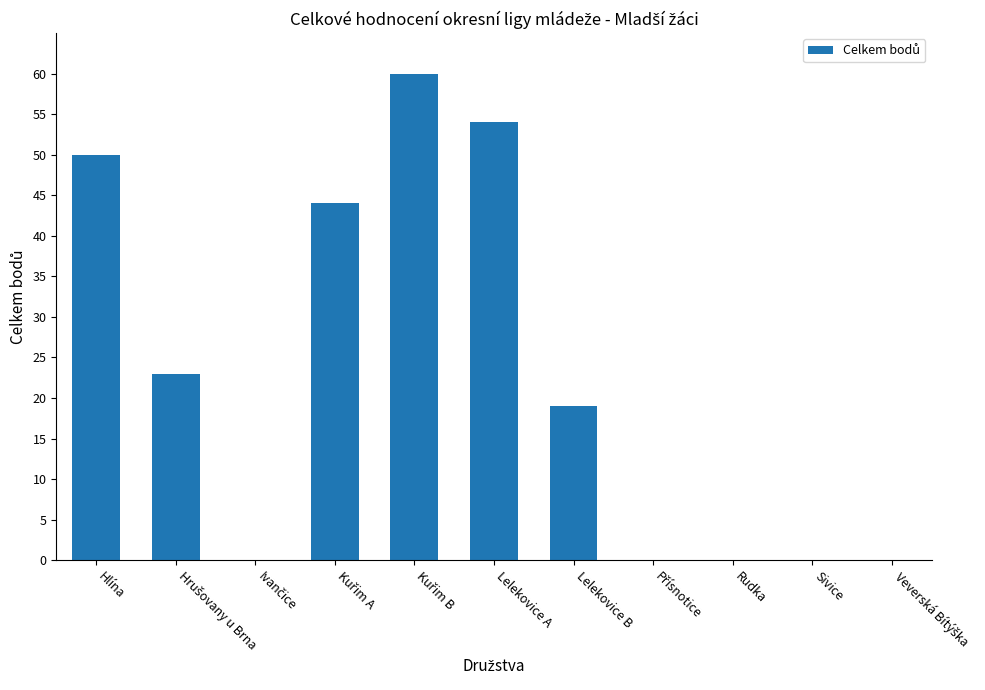

Reading right to left, extract all data points from this chart.

0	0	0	0	19	54	60	44	0	23	50